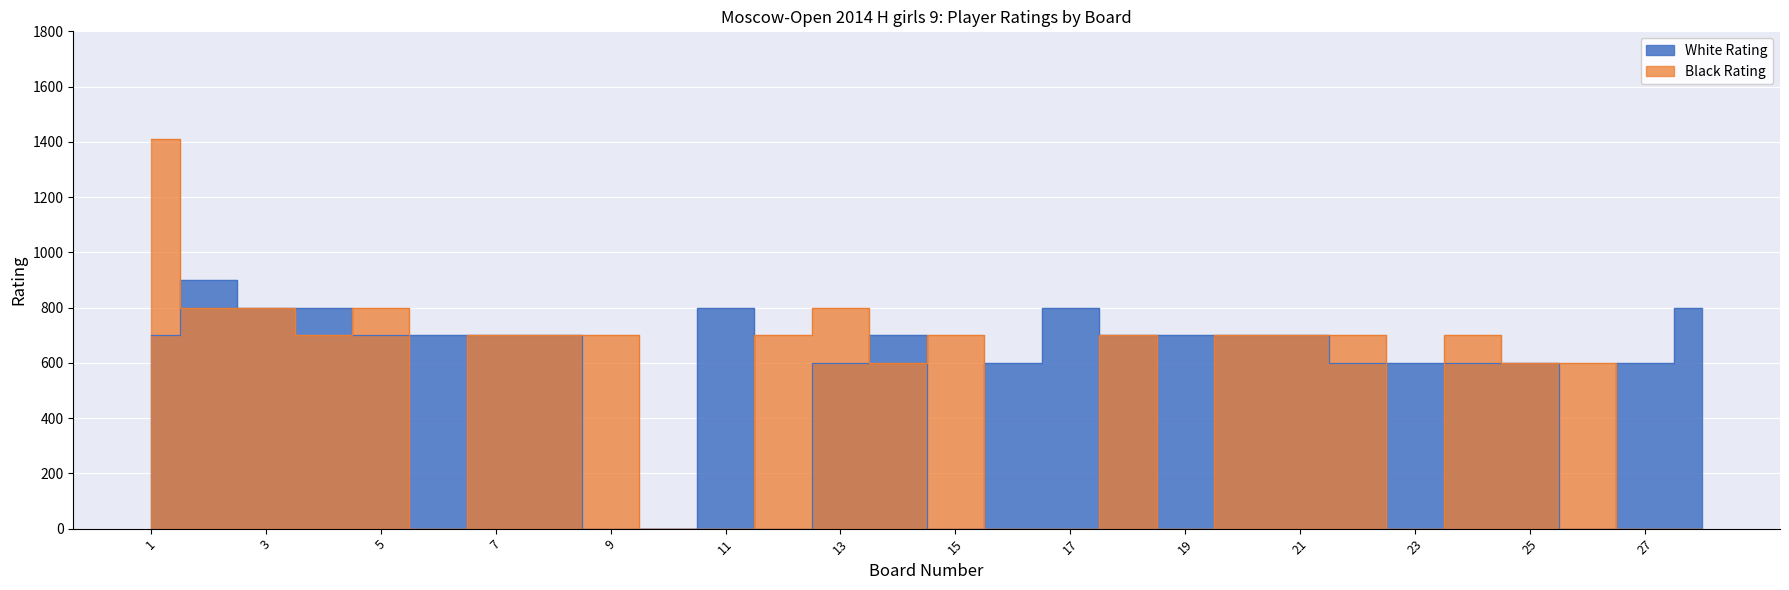

True or false: Black Rating has a value of 1021 at 12.

False